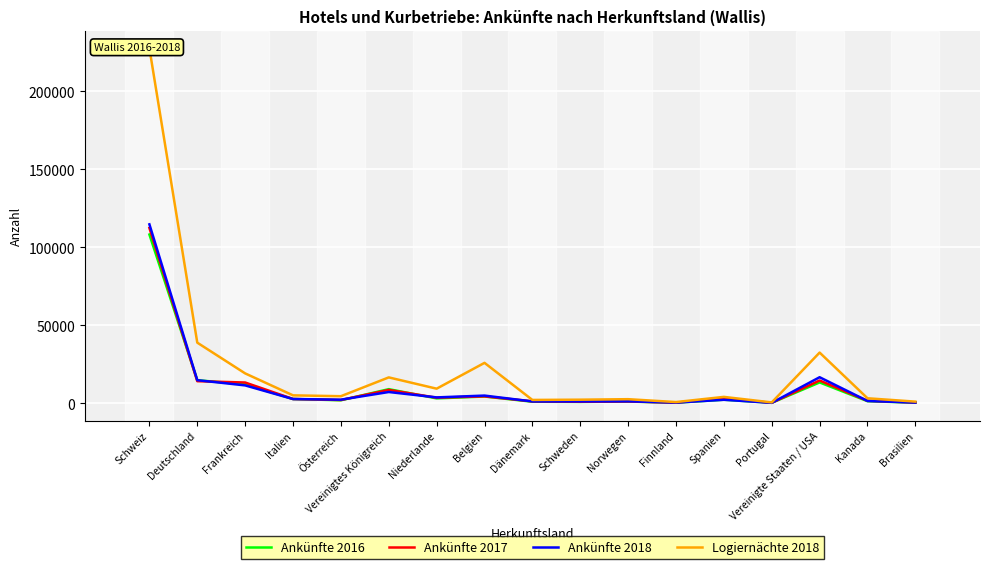

What is the value of the Ankünfte 2017 point at the 3rd from the left?

13243